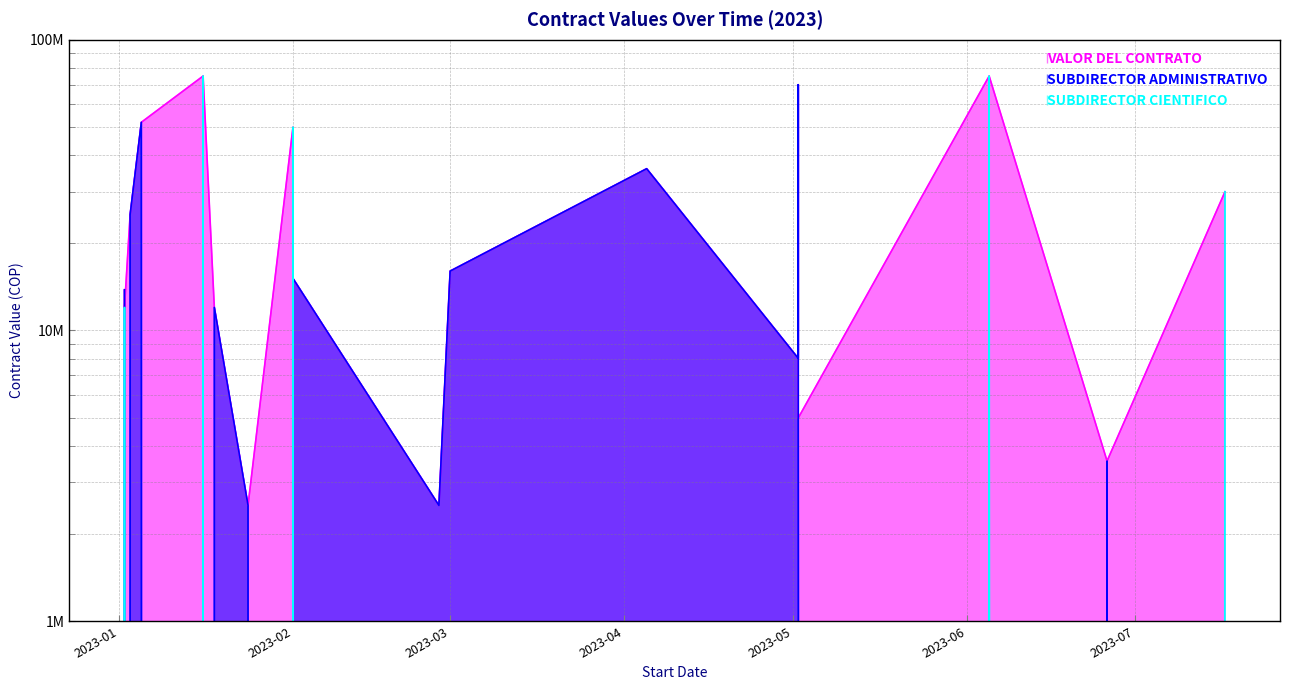

Count the number of categories in the chart.

19